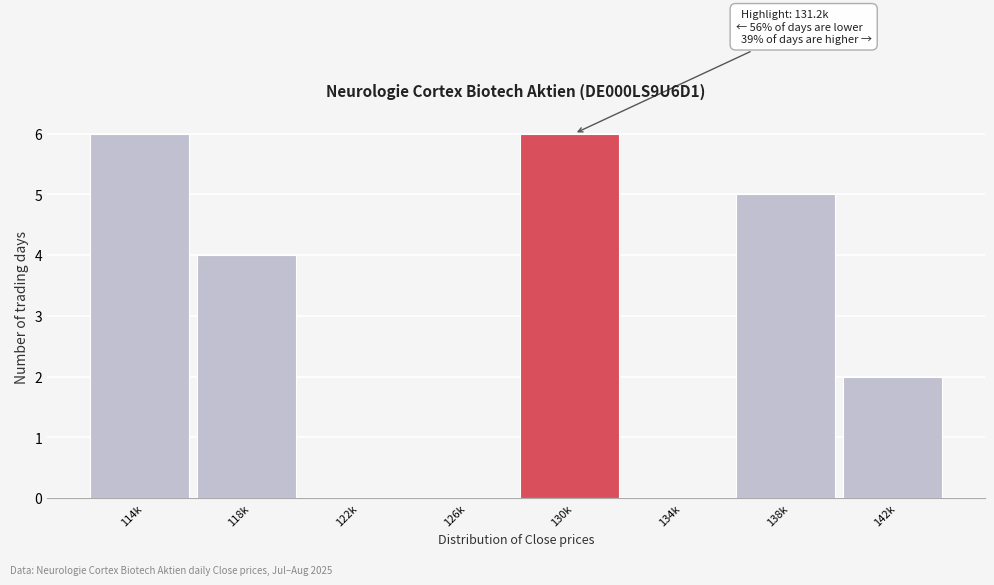

Reading left to right, list all the values displayed in this chart.

114k=6	118k=4	122k=0	126k=0	130k=6	134k=0	138k=5	142k=2